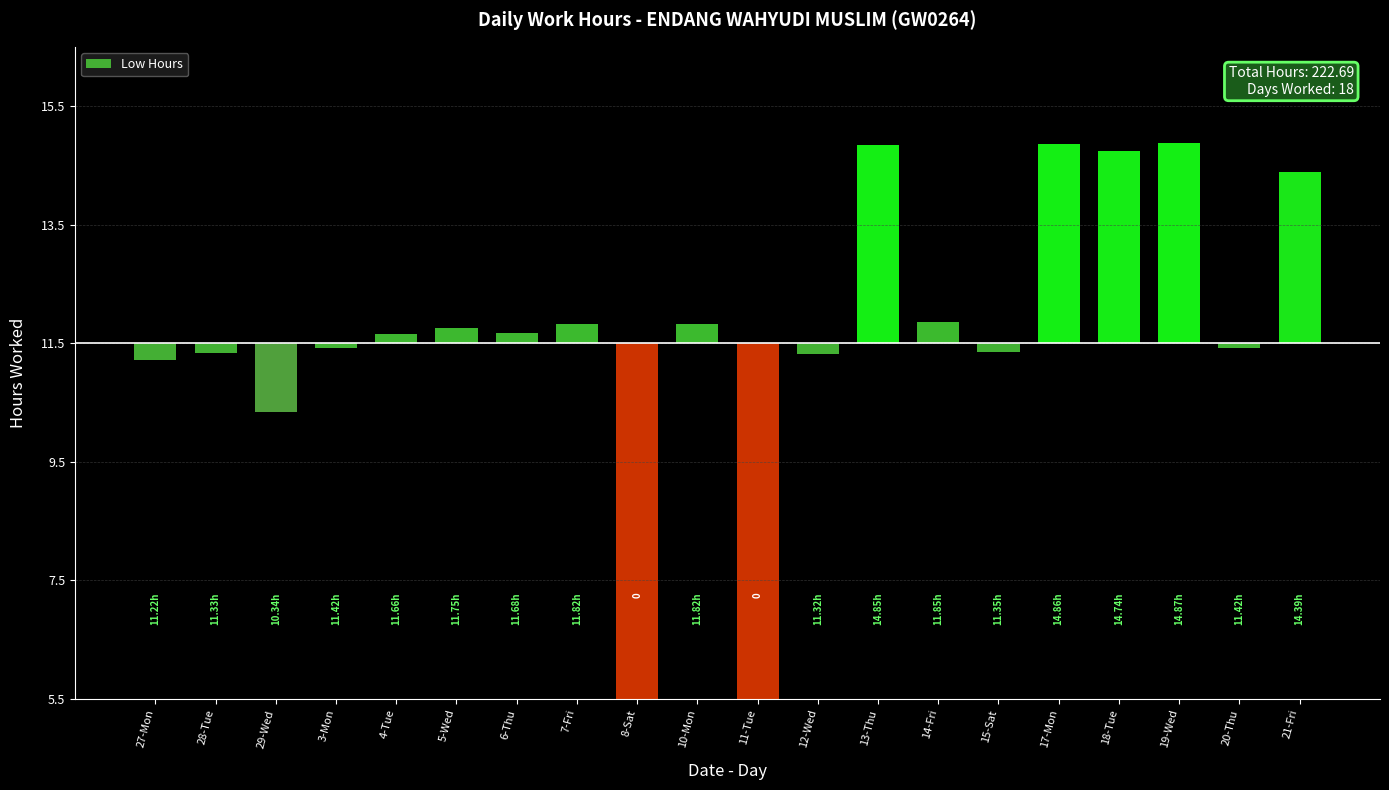

Rank the categories by value from lowest to highest.

8-Sat, 11-Tue, 29-Wed, 27-Mon, 12-Wed, 28-Tue, 15-Sat, 3-Mon, 20-Thu, 4-Tue, 6-Thu, 5-Wed, 7-Fri, 10-Mon, 14-Fri, 21-Fri, 18-Tue, 13-Thu, 17-Mon, 19-Wed